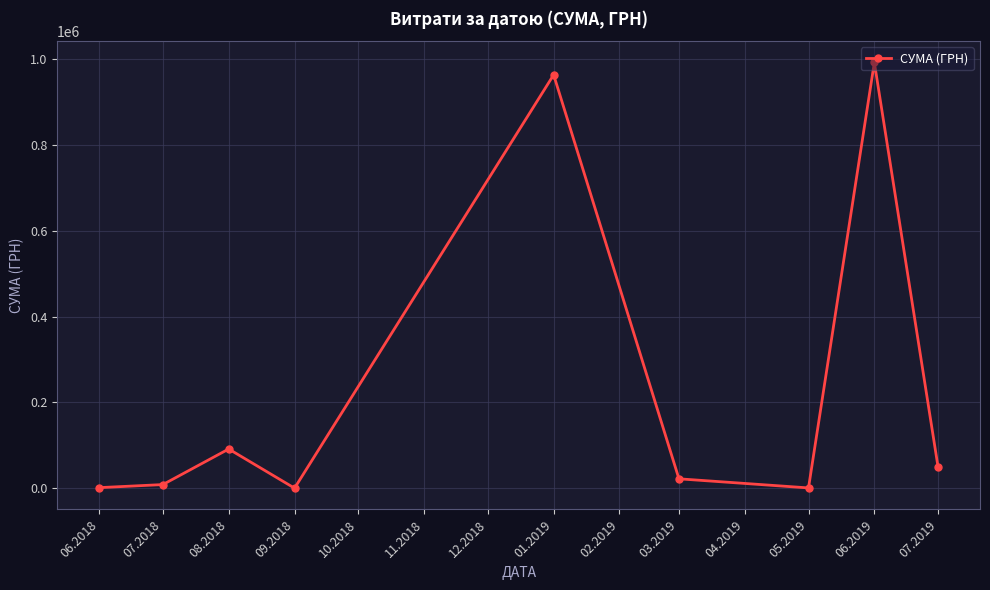

Approximately how many times larger is the value at 08.2018 compared to 06.2018?

62.3